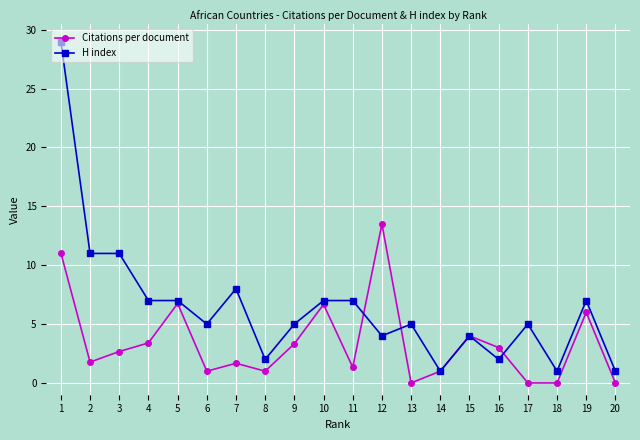

Which series has the widest spread of values?

H index